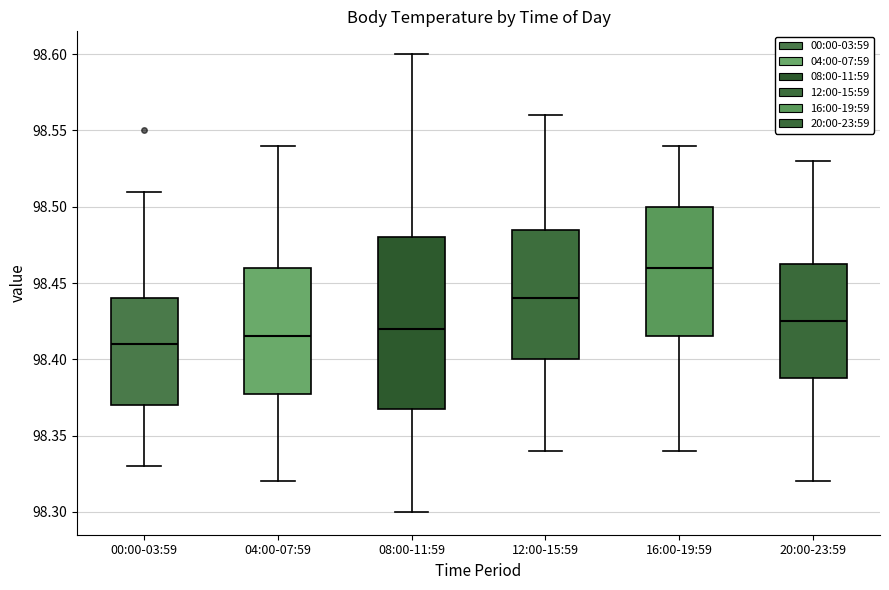

Reading left to right, read every box against the y-axis: the position of its median line, the range the box covers, and the ends of its whiskers. The values are not printed on the chart, so give them approximately, as read against the axis.

00:00-03:59: median 98.410, box 98.370 to 98.440, whiskers 98.330 to 98.510
04:00-07:59: median 98.415, box 98.380 to 98.460, whiskers 98.320 to 98.540
08:00-11:59: median 98.420, box 98.370 to 98.480, whiskers 98.300 to 98.600
12:00-15:59: median 98.440, box 98.400 to 98.485, whiskers 98.340 to 98.560
16:00-19:59: median 98.460, box 98.415 to 98.500, whiskers 98.340 to 98.540
20:00-23:59: median 98.425, box 98.390 to 98.465, whiskers 98.320 to 98.530